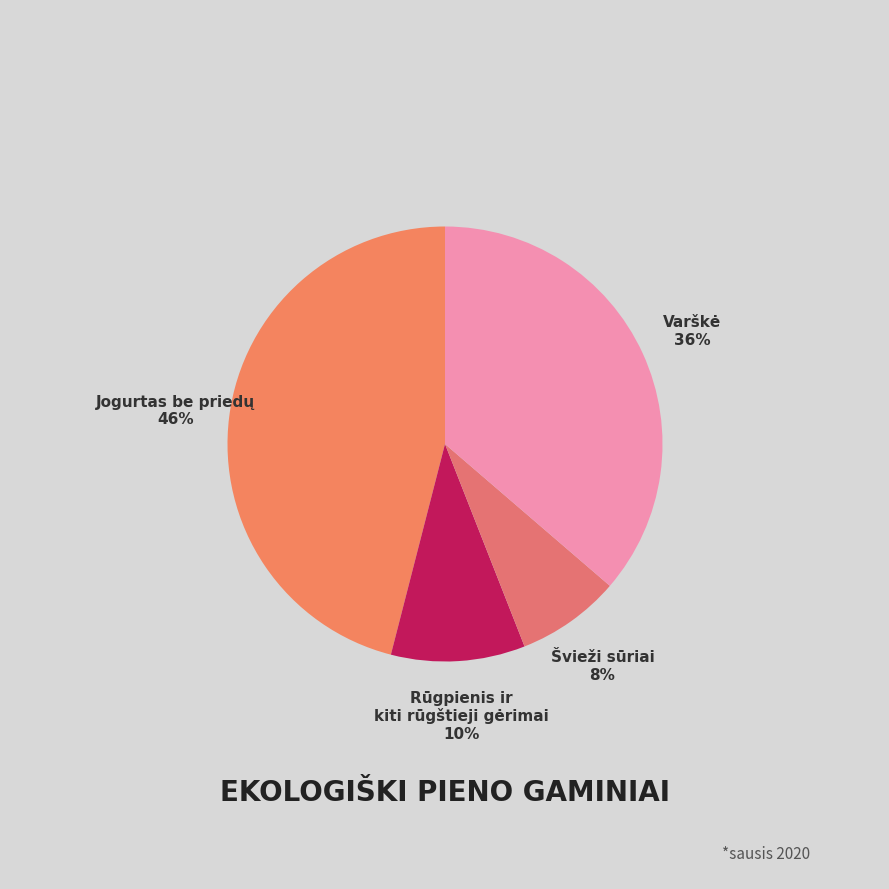

Count the number of slices in the pie.

4